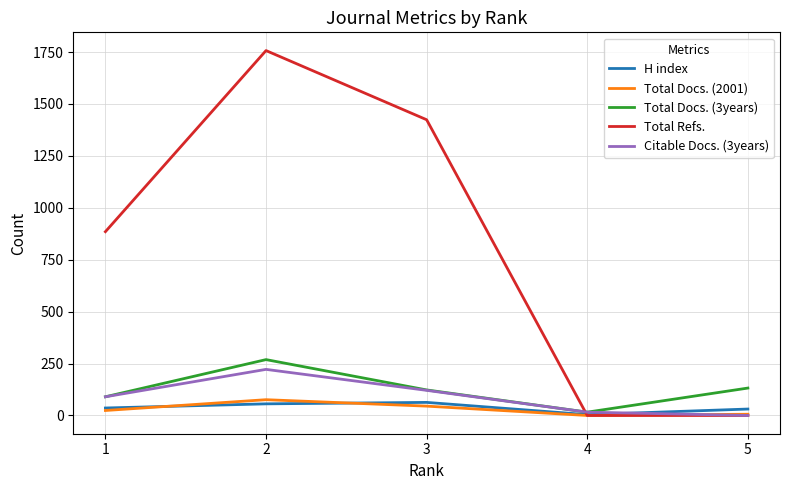

Which series has the largest range (max minus min)?

Total Refs.